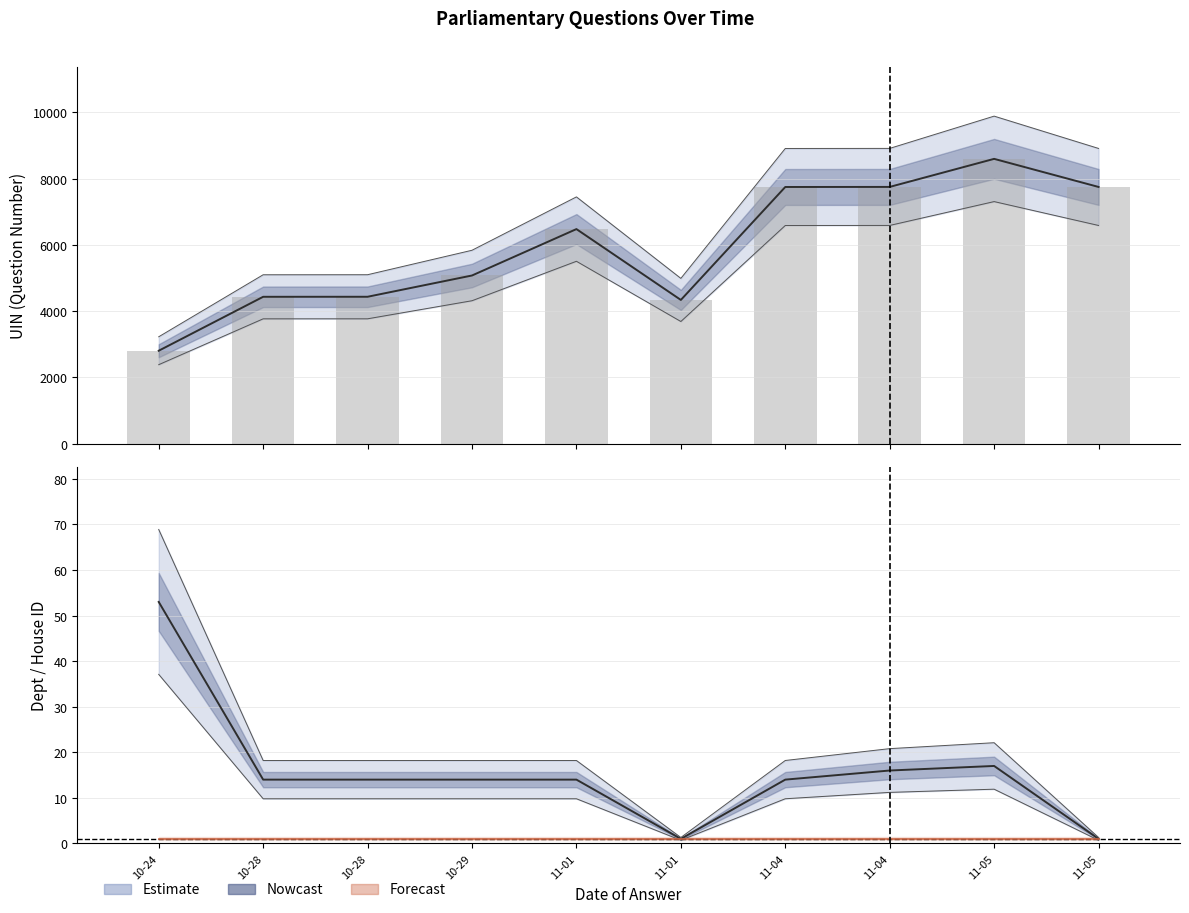

Reading right to left, list all the values displayed in this chart.

uin: 11-05=7751	11-05=8599	11-04=7752	11-04=7750	11-01=4340	11-01=6479	10-29=5078	10-28=4436	10-28=4435	10-24=2807
answering dept id: 11-05=1	11-05=17	11-04=16	11-04=14	11-01=1	11-01=14	10-29=14	10-28=14	10-28=14	10-24=53
house id: 11-05=1	11-05=1	11-04=1	11-04=1	11-01=1	11-01=1	10-29=1	10-28=1	10-28=1	10-24=1